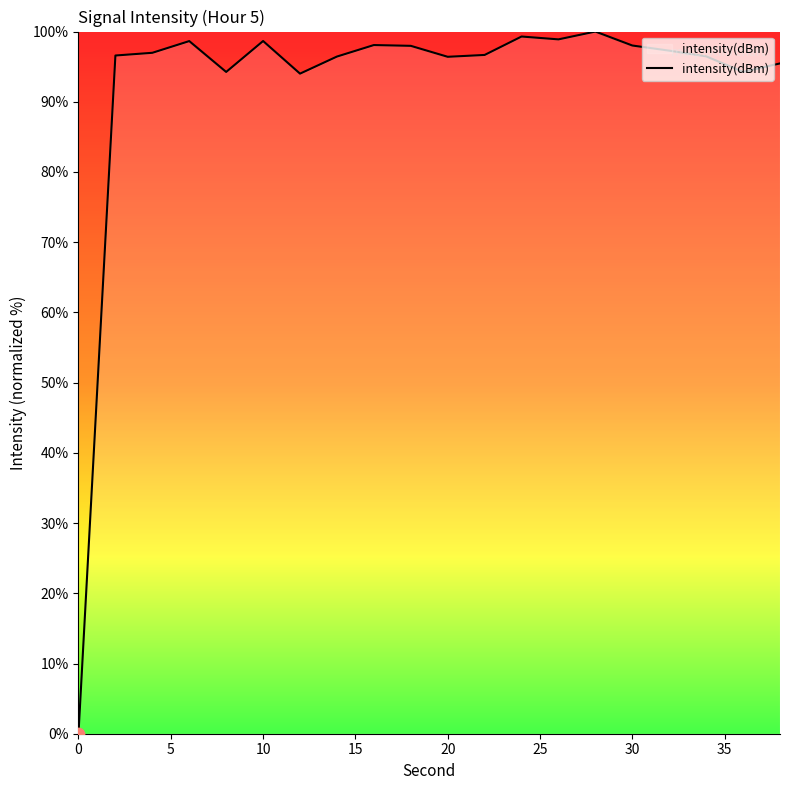

What is the greatest value displayed?

100.0